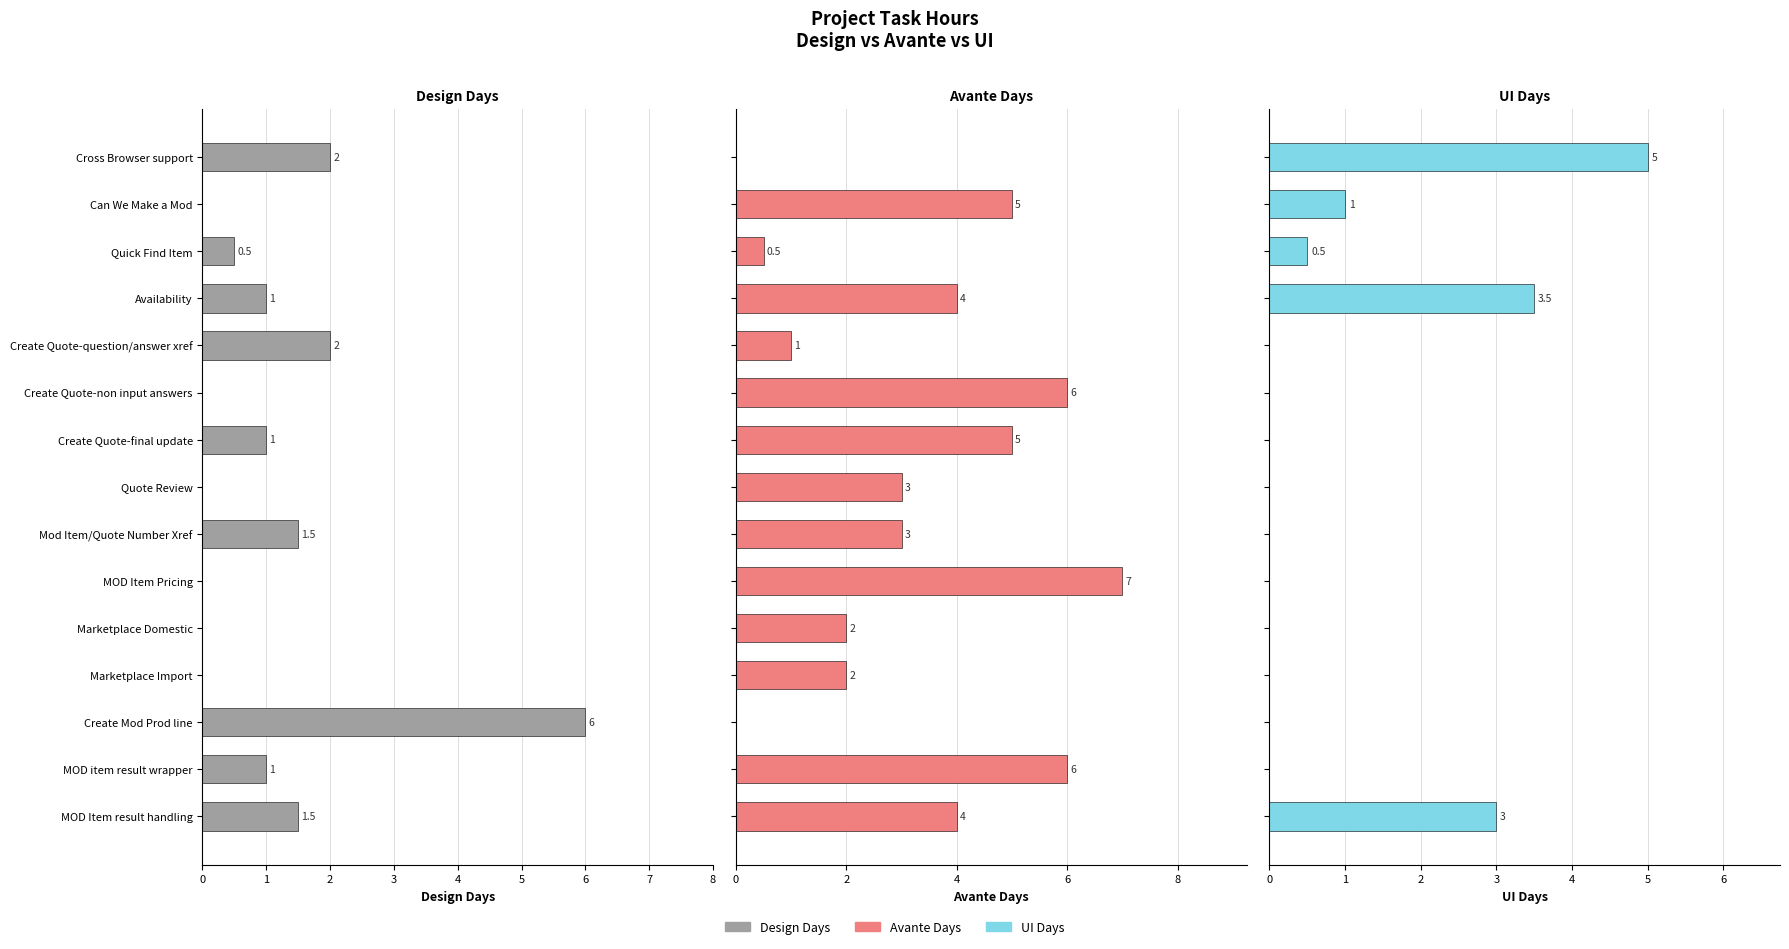

Rank the series by their maximum value, from highest to lowest.

Avante Days, Design Days, UI Days